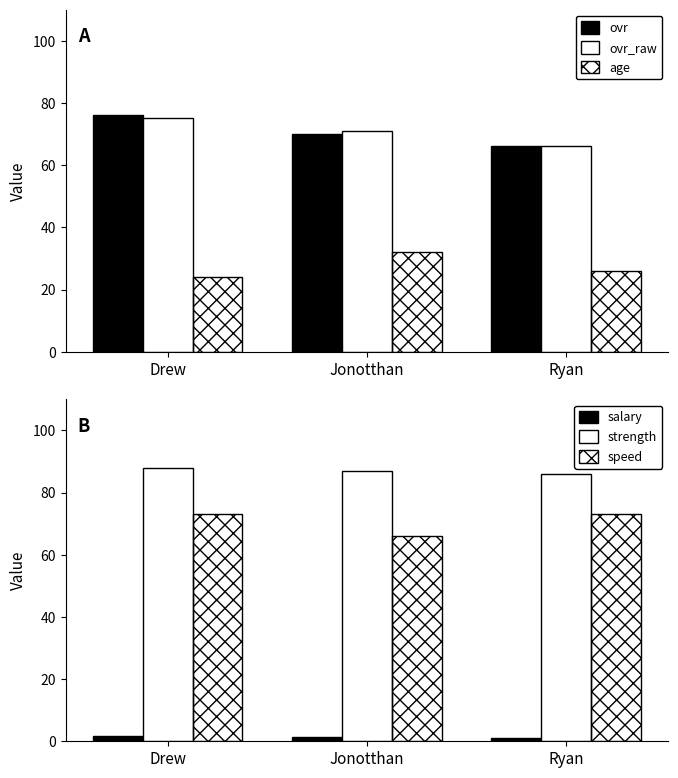

Which category has the highest value across all series?

Drew